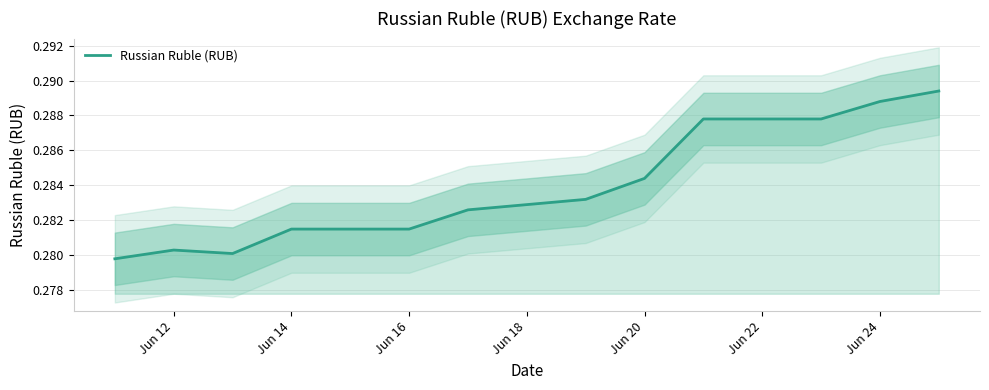

The Russian Ruble (RUB) series shows 0.1 at Jun 24. True or false?

False